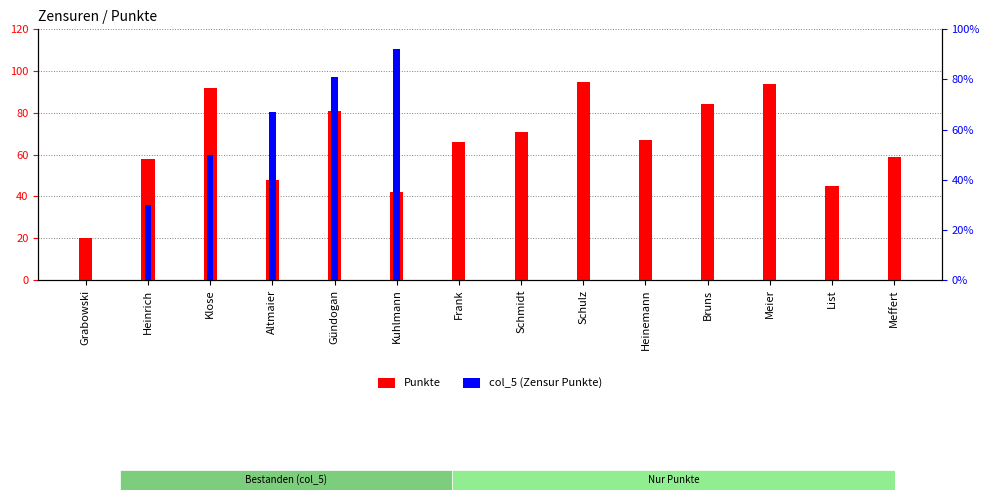

The value of col_5 (Zensur Punkte) at Altmaier is 116. True or false?

False